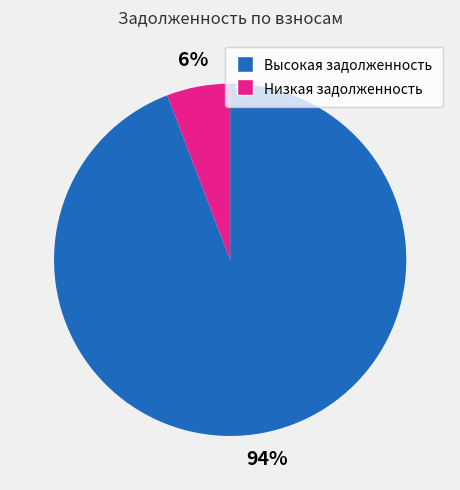

Count the number of slices in the pie.

2